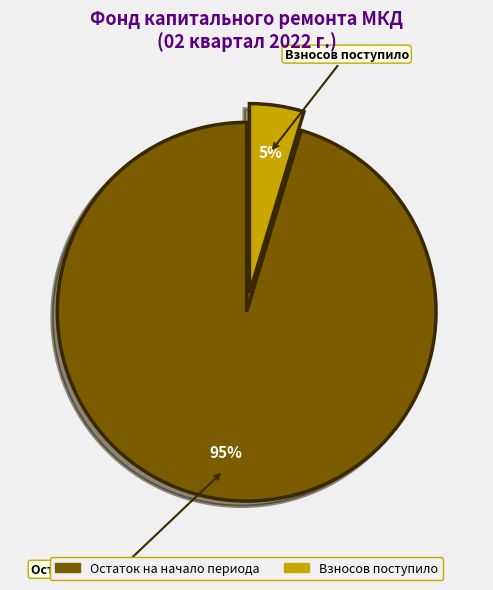

To the nearest percent, what is the average slice percentage?

50%